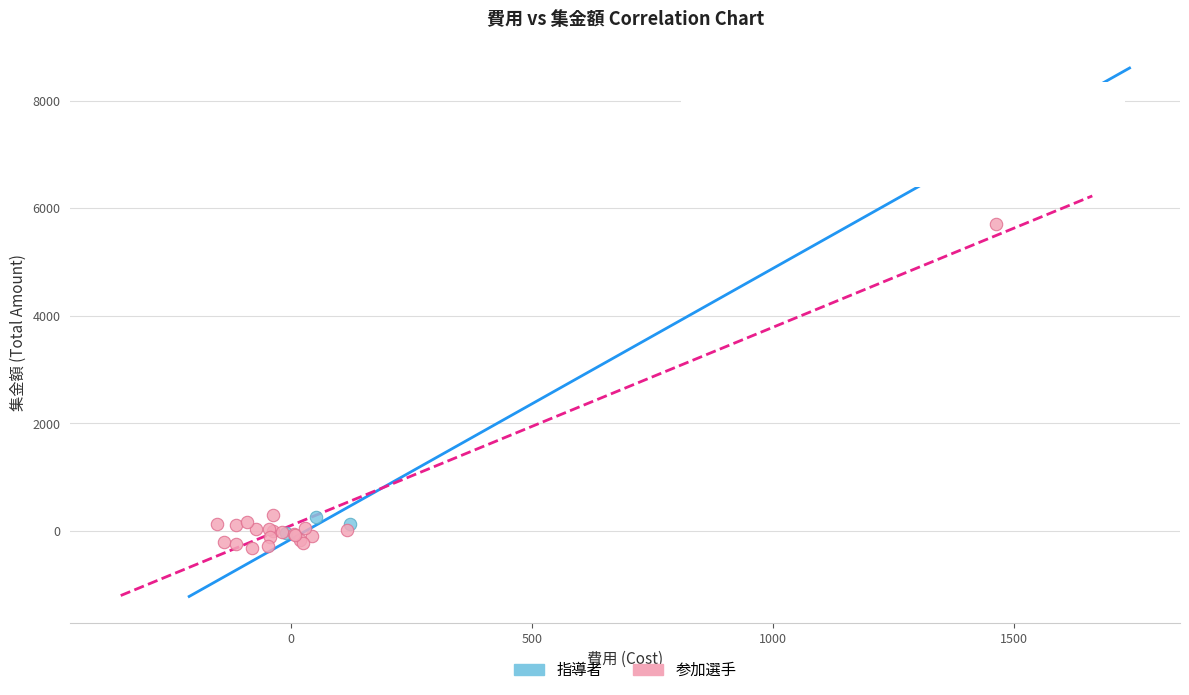

Which series reaches the minimum Y coordinate?

参加選手